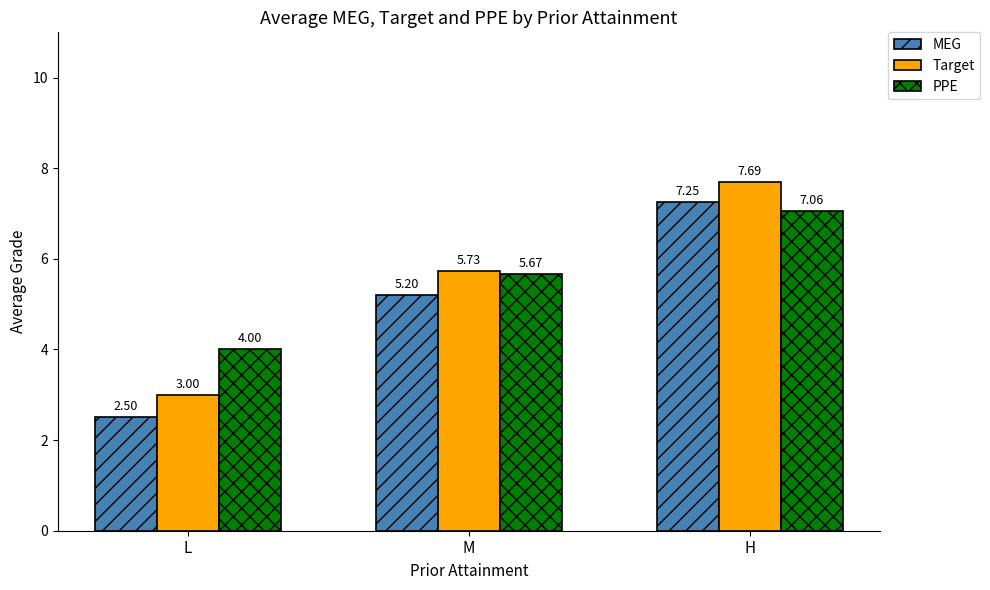

Is it true that Target equals 4.1 at H?

False